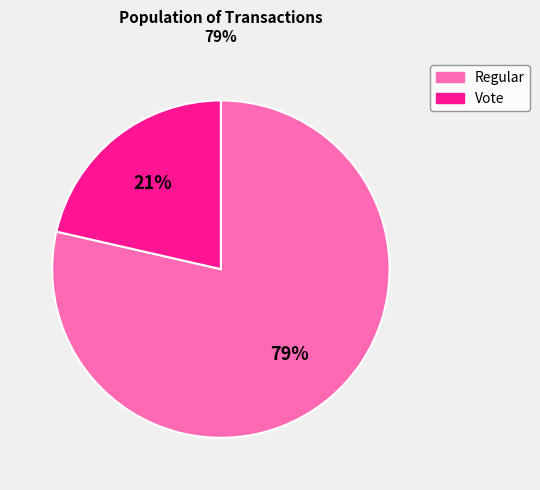

How many segments does this pie chart have?

2